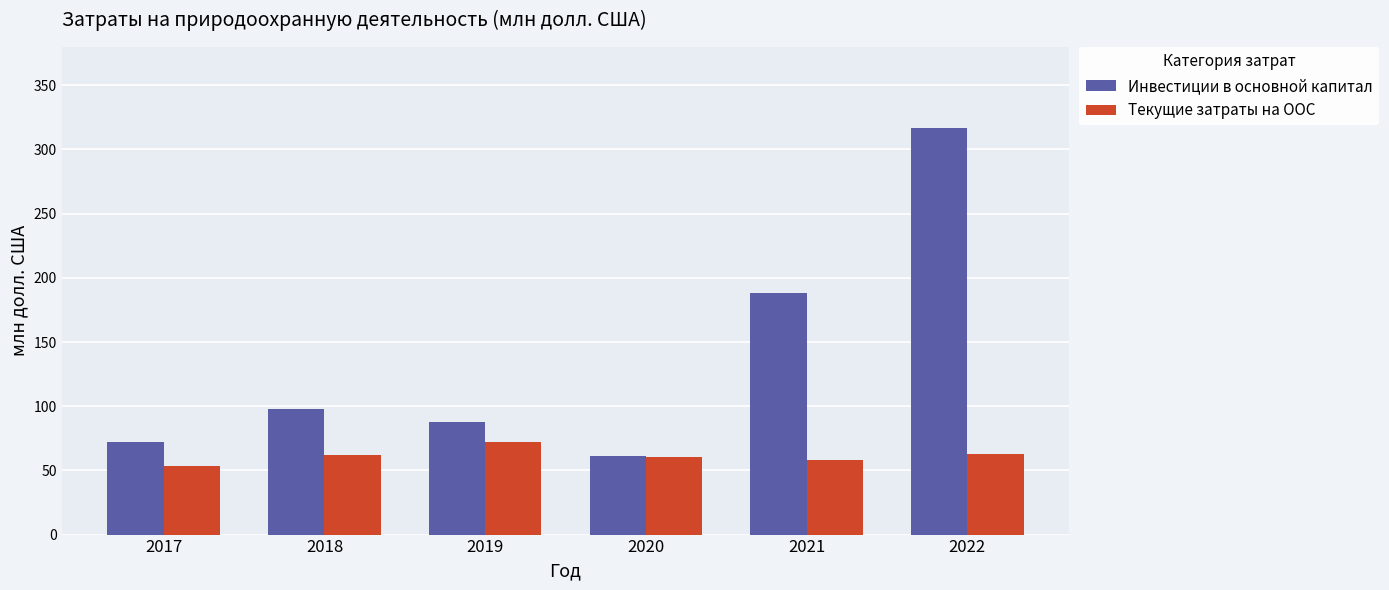

What is the spread (max minus min) of values at 2017?

18.8